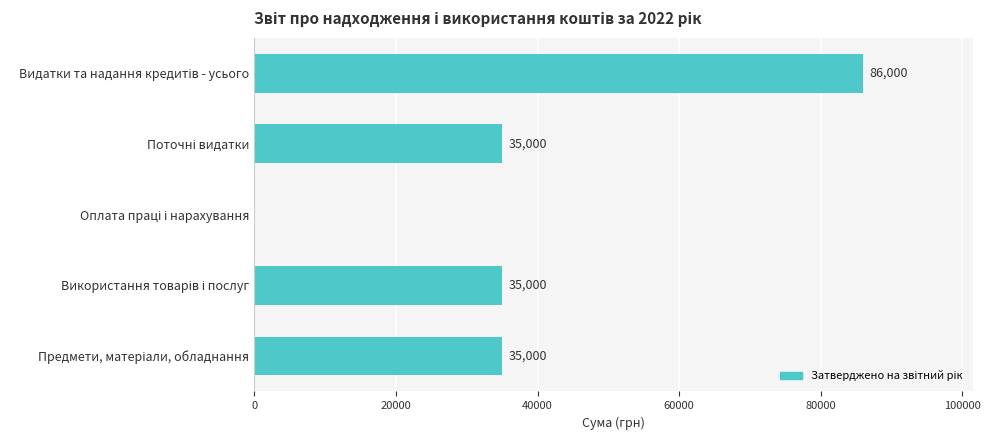

What is the greatest value displayed?

86000